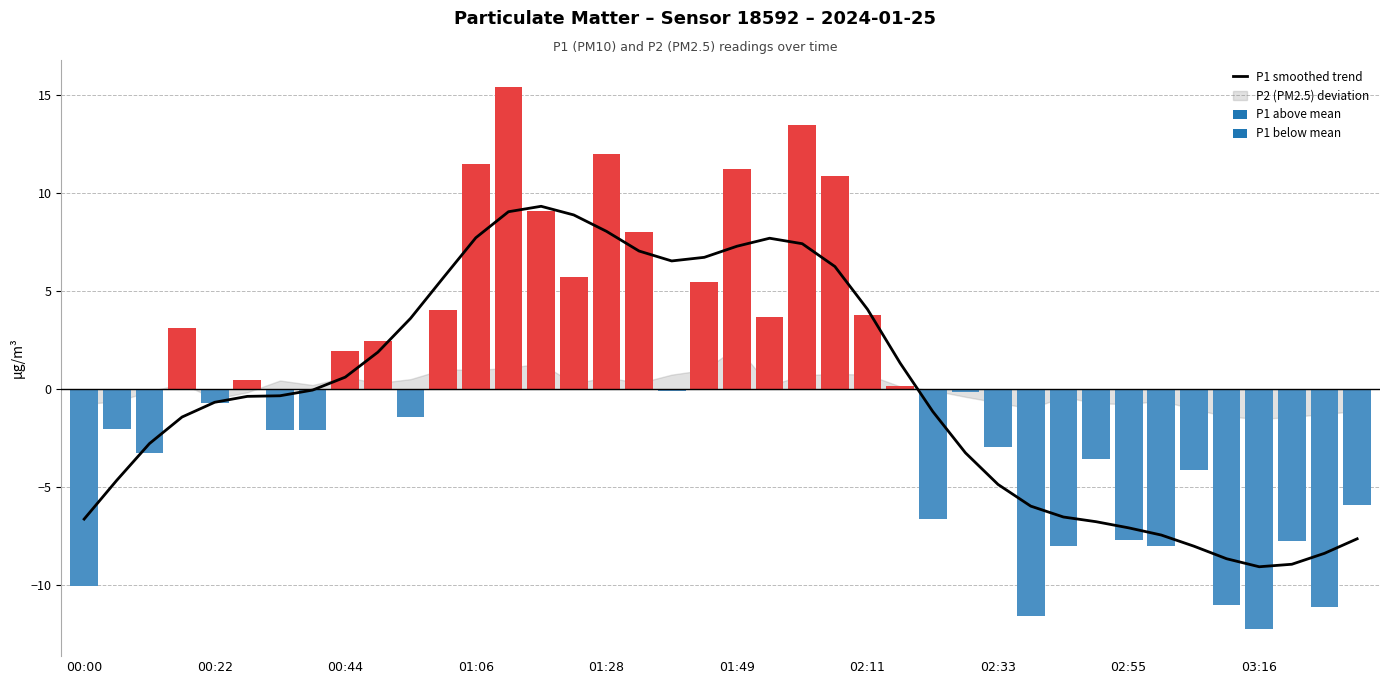

What is the minimum value shown in the chart?

-9.1